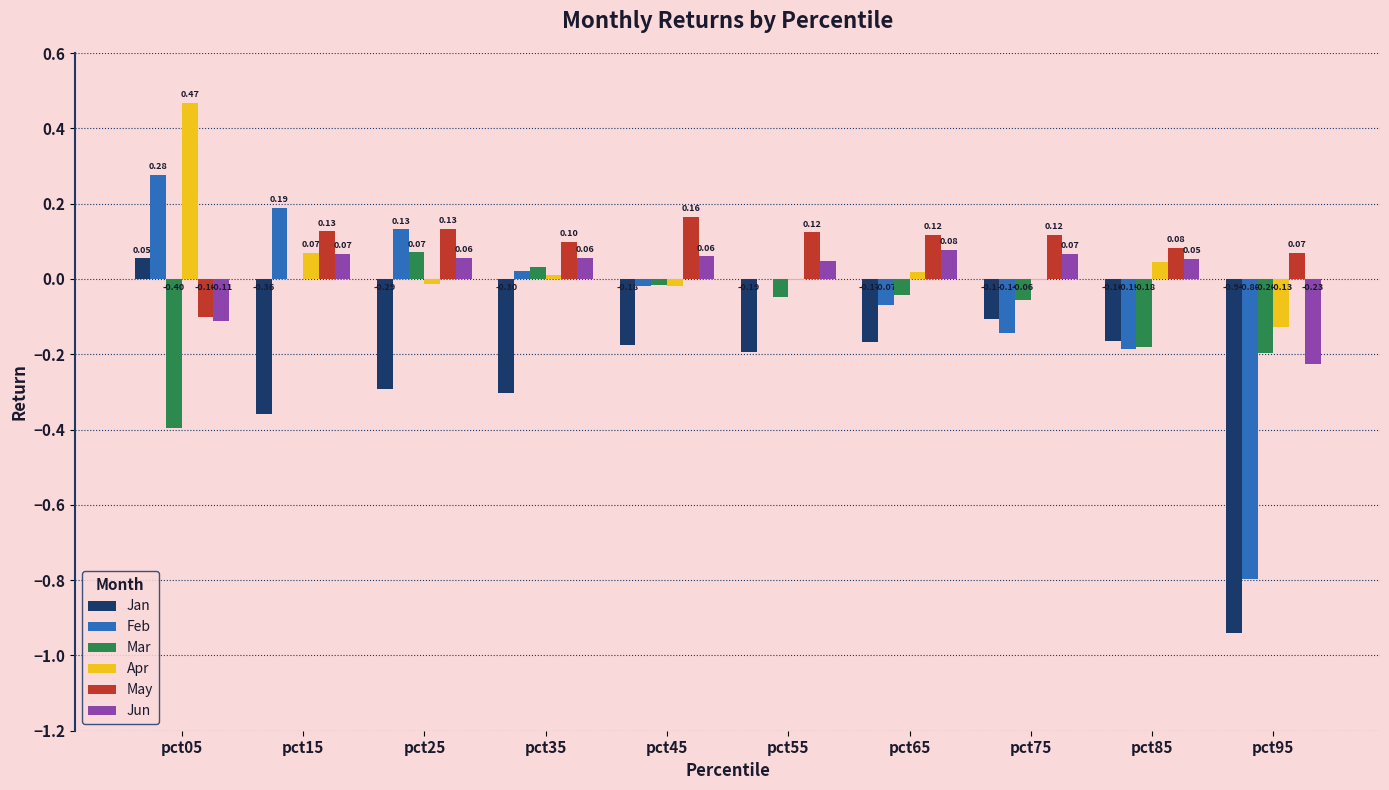

Between pct35 and pct95, which series saw the biggest shift?

Feb